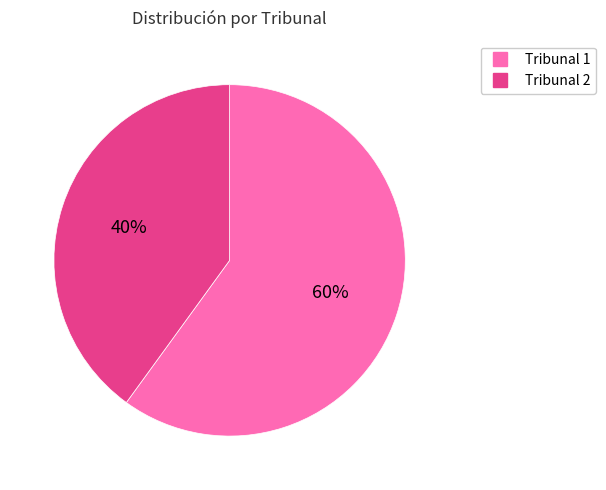

Rank the categories by value from lowest to highest.

Tribunal 2, Tribunal 1